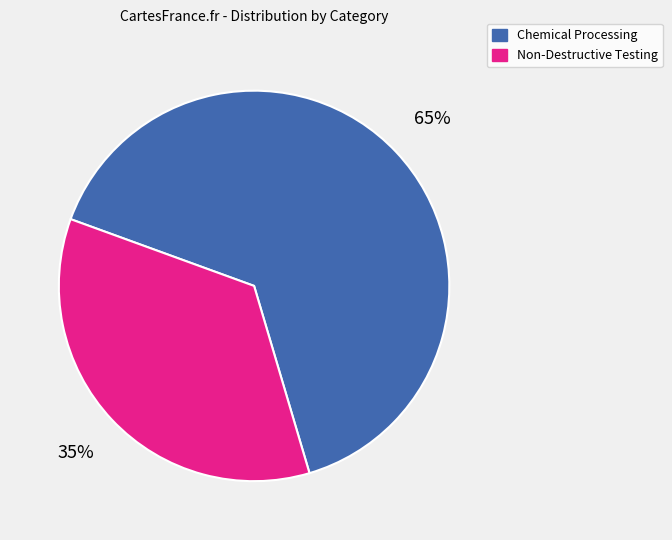

The Non-Destructive Testing slice represents 42% of the pie. True or false?

False